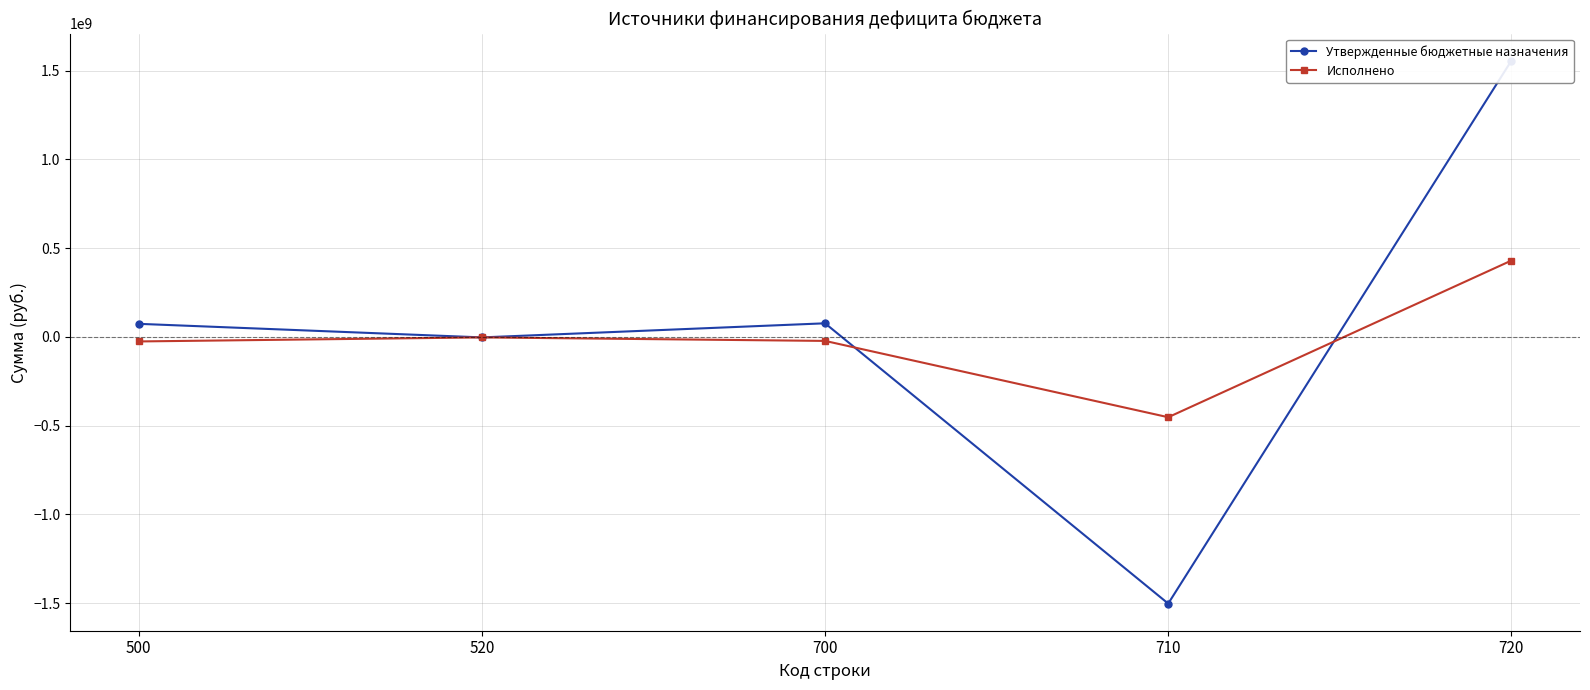

After their last crossing, which series has the higher values: Исполнено or Утвержденные бюджетные назначения?

Утвержденные бюджетные назначения